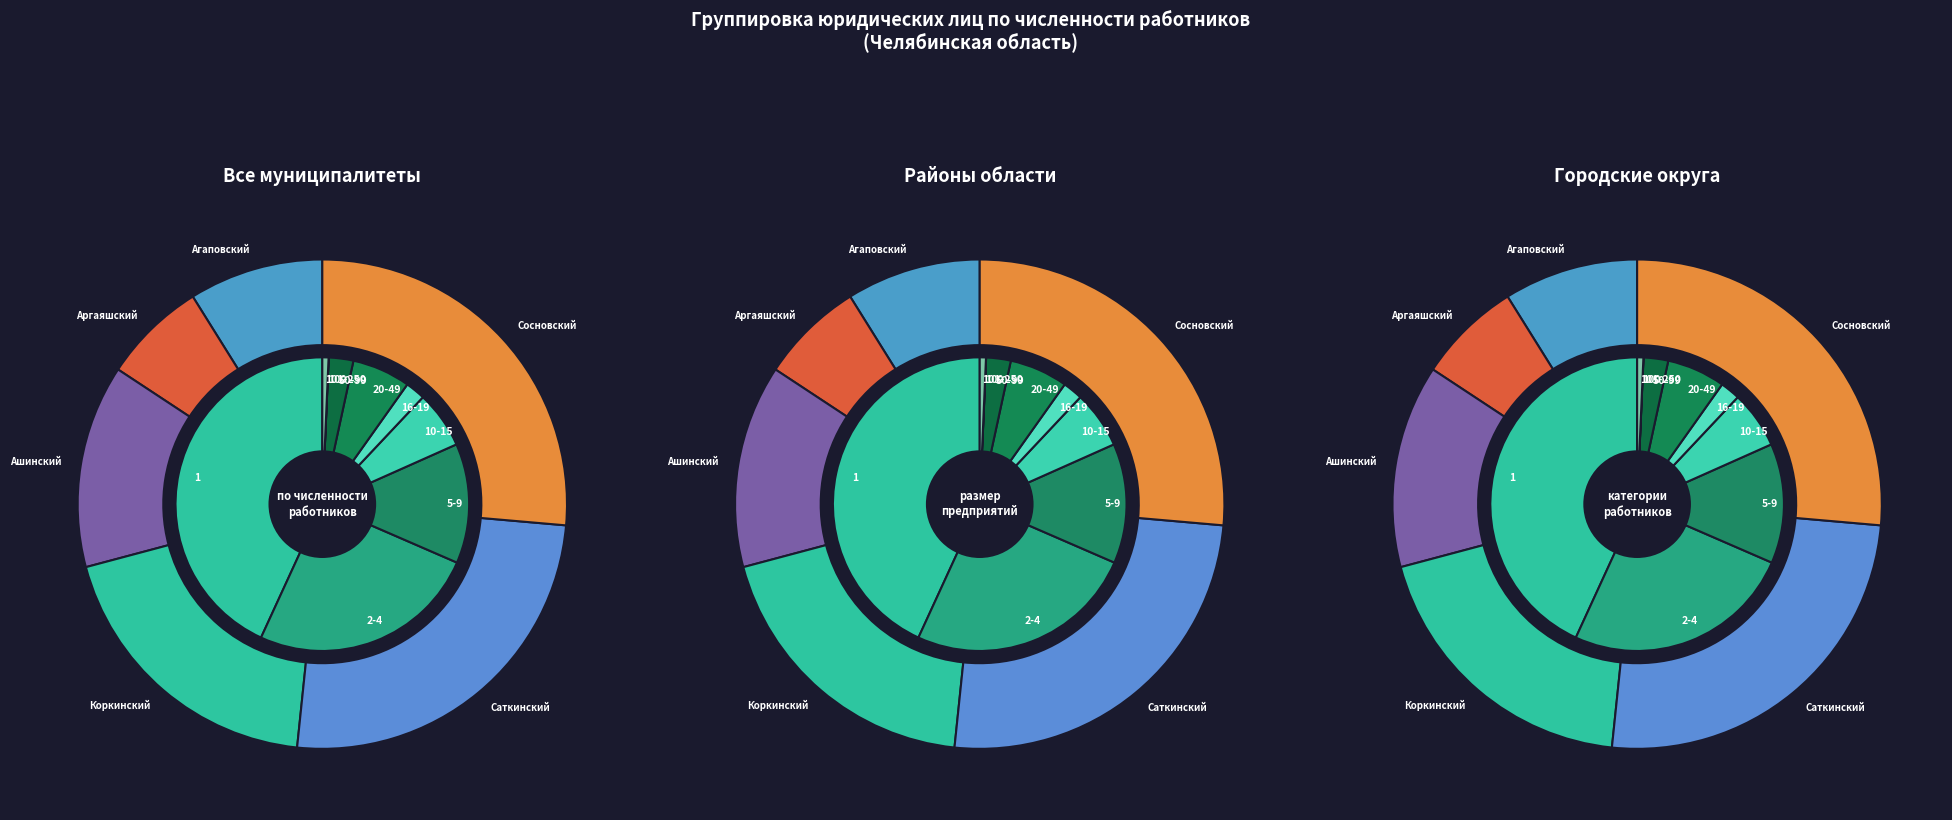

What percentage is the 1 slice, to the nearest percent?

43%